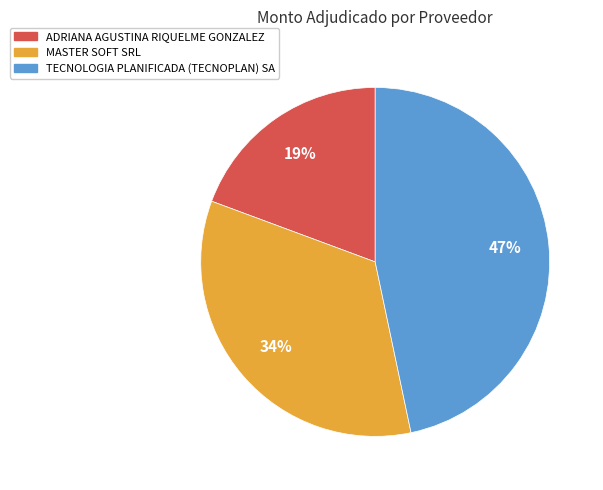

Do TECNOLOGIA PLANIFICADA (TECNOPLAN) SA and MASTER SOFT SRL together represent more than half of the pie?

Yes